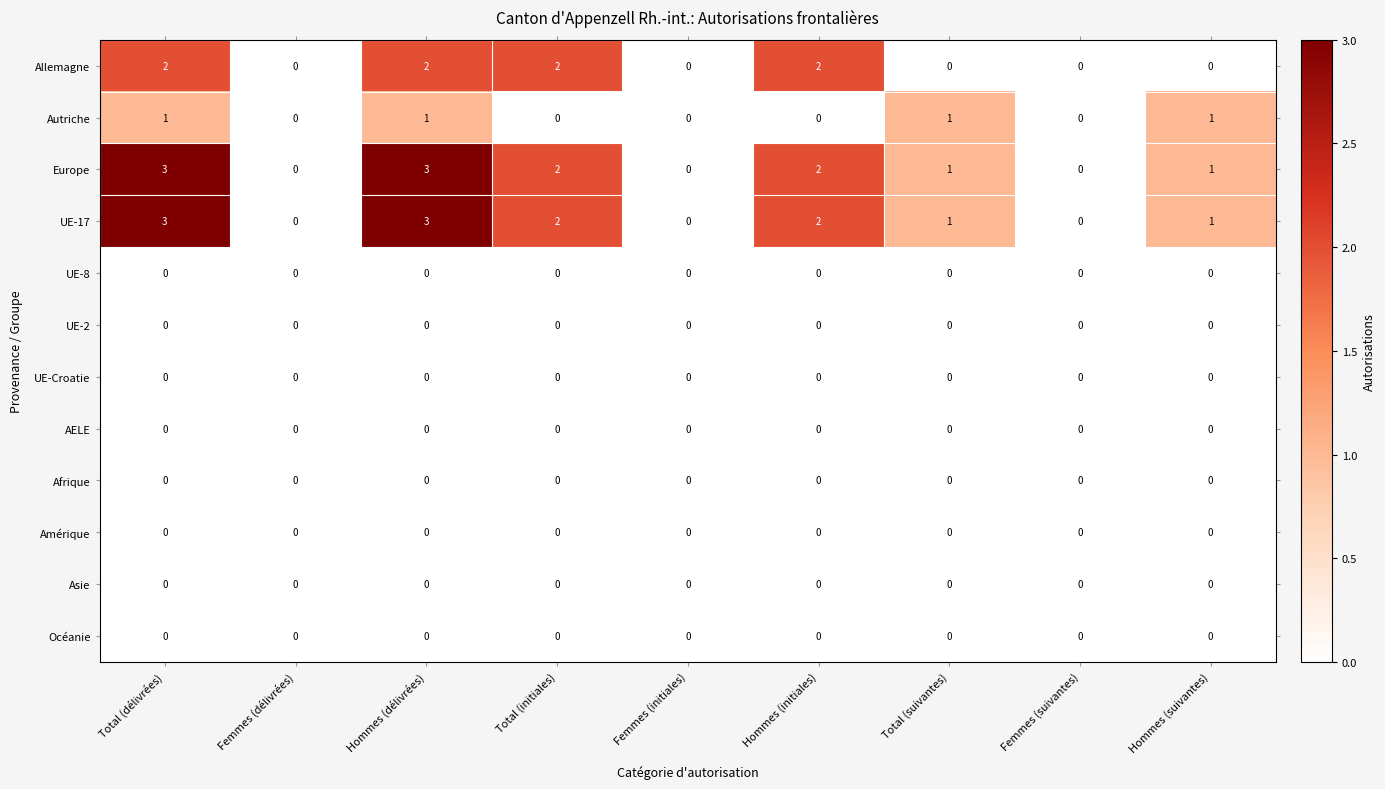

What is the difference between the maximum and minimum values in the Europe series?

3